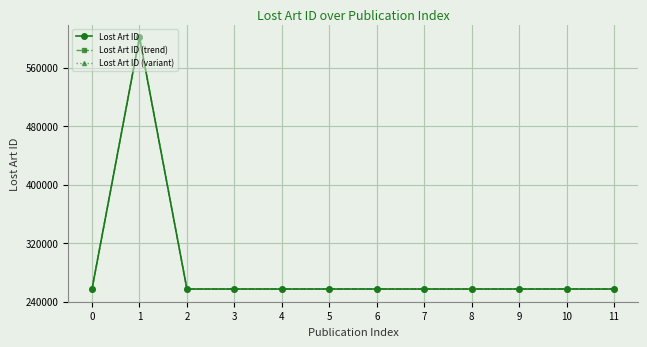

Is this an area chart (filled region under the line)?

No